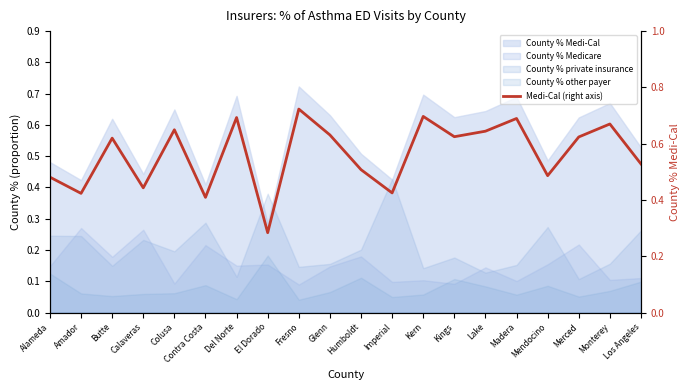

How many lines are shown in the chart?

1